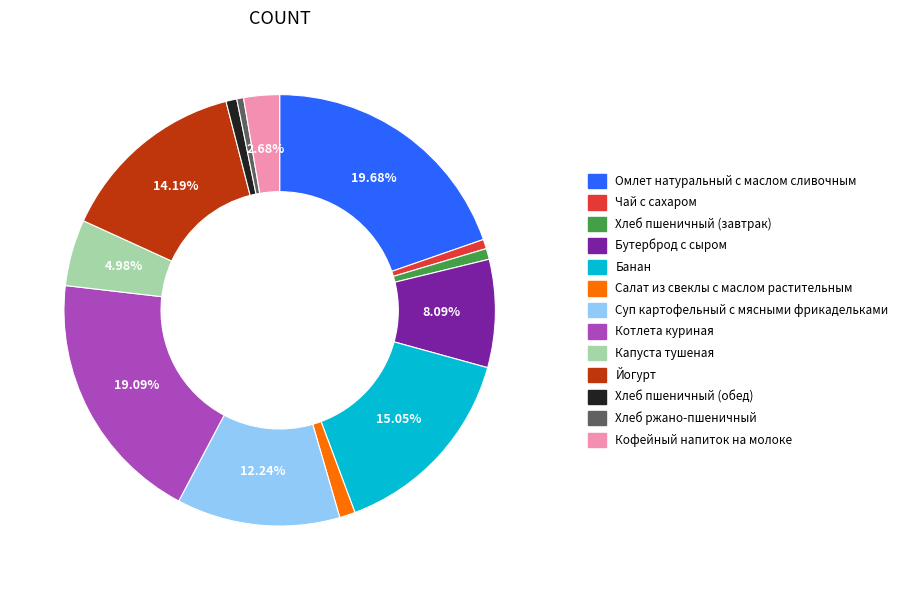

What is the ratio of the value at Суп картофельный с мясными фрикадельками to the value at Салат из свеклы с маслом растительным?

10.4